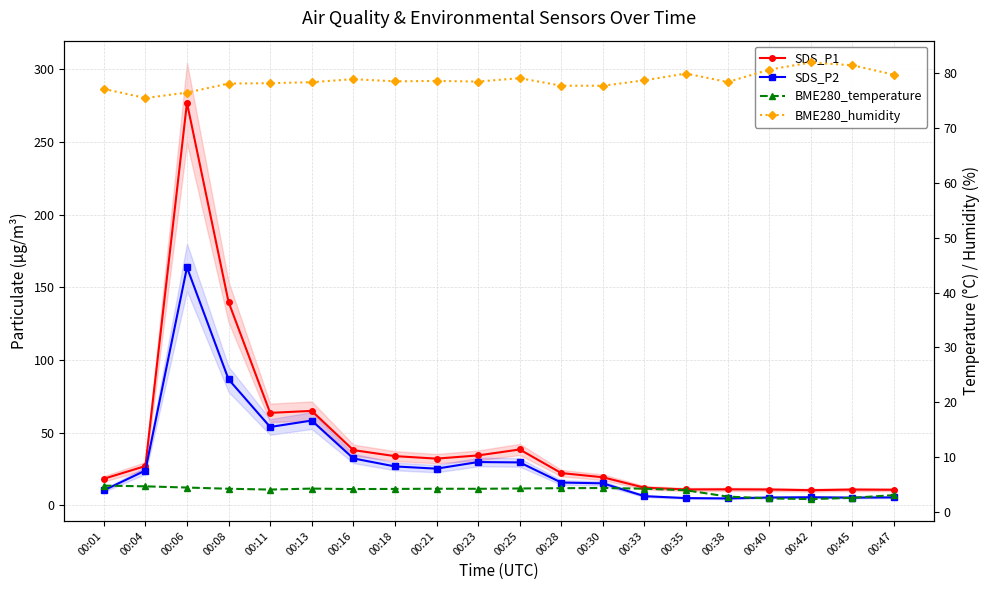

True or false: SDS_P2 has more than 2 points higher than both neighbors.

True